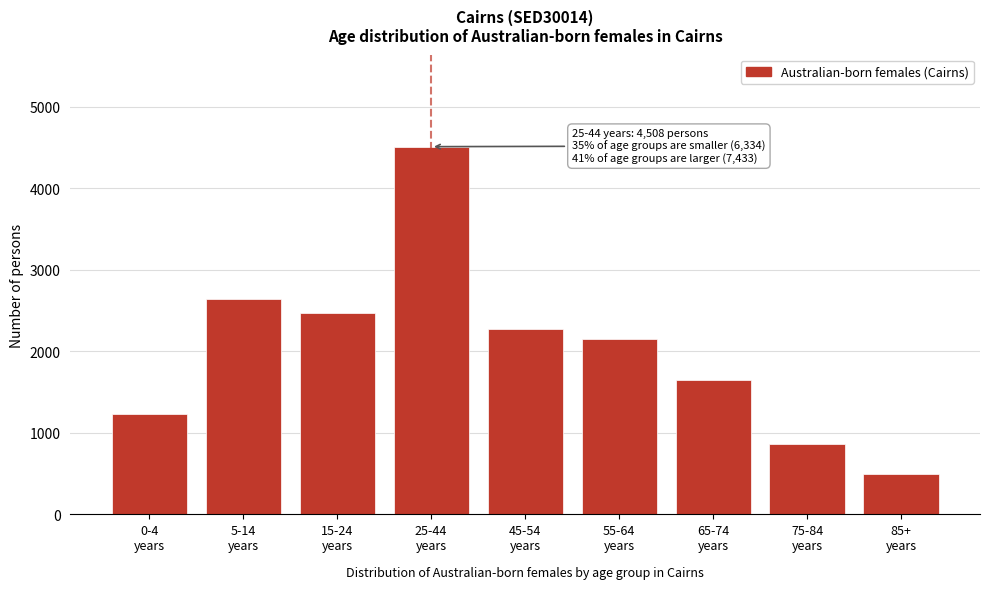

Reading right to left, transcribe all the data shown in this chart.

492	867	1646	2150	2278	4508	2465	2635	1234